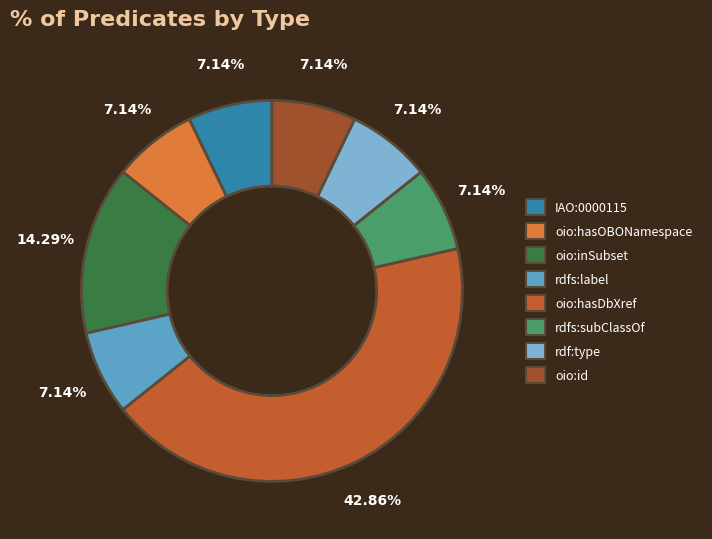

True or false: rdfs:subClassOf accounts for 7% of the total.

True